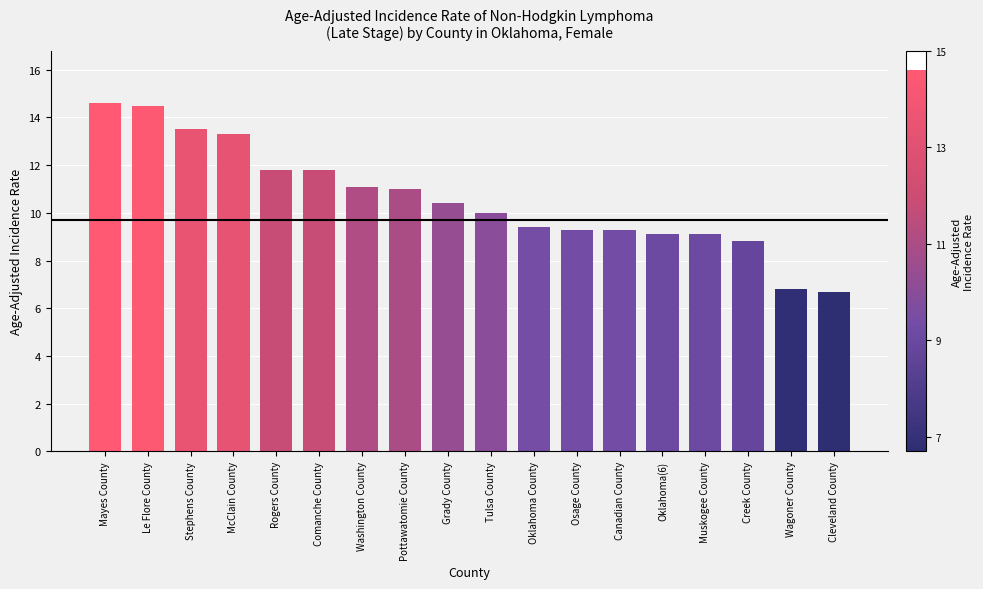

What is the smallest value displayed?

6.7